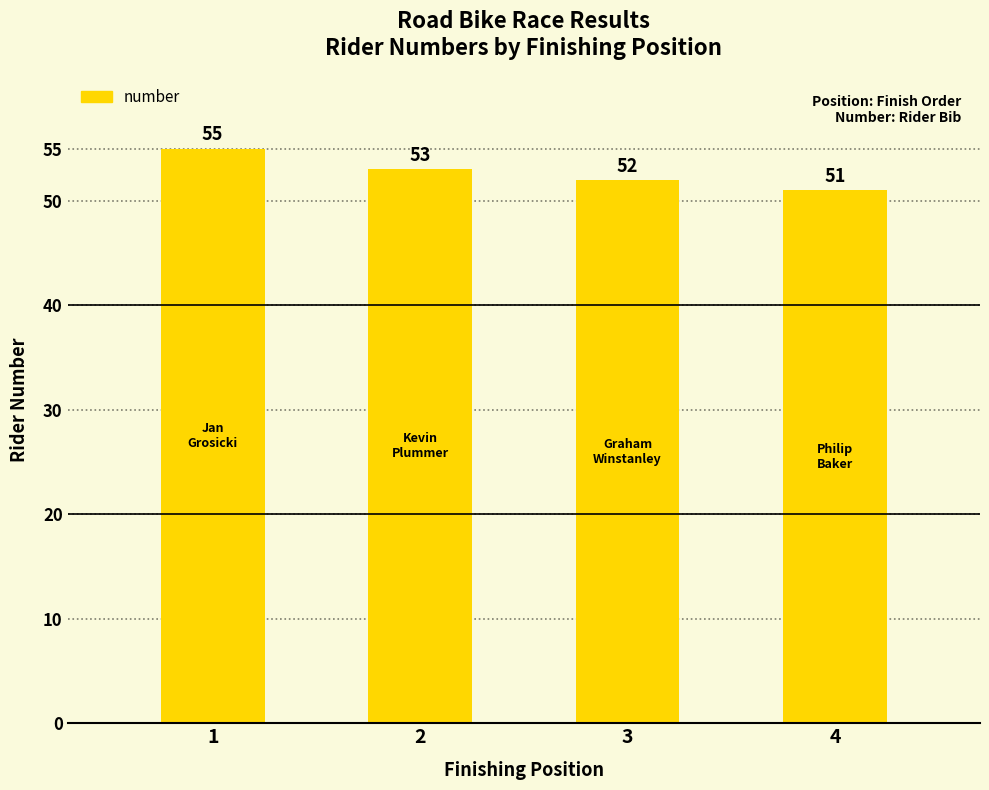

What is the ratio of the value at 3 to the value at 2?

1.0